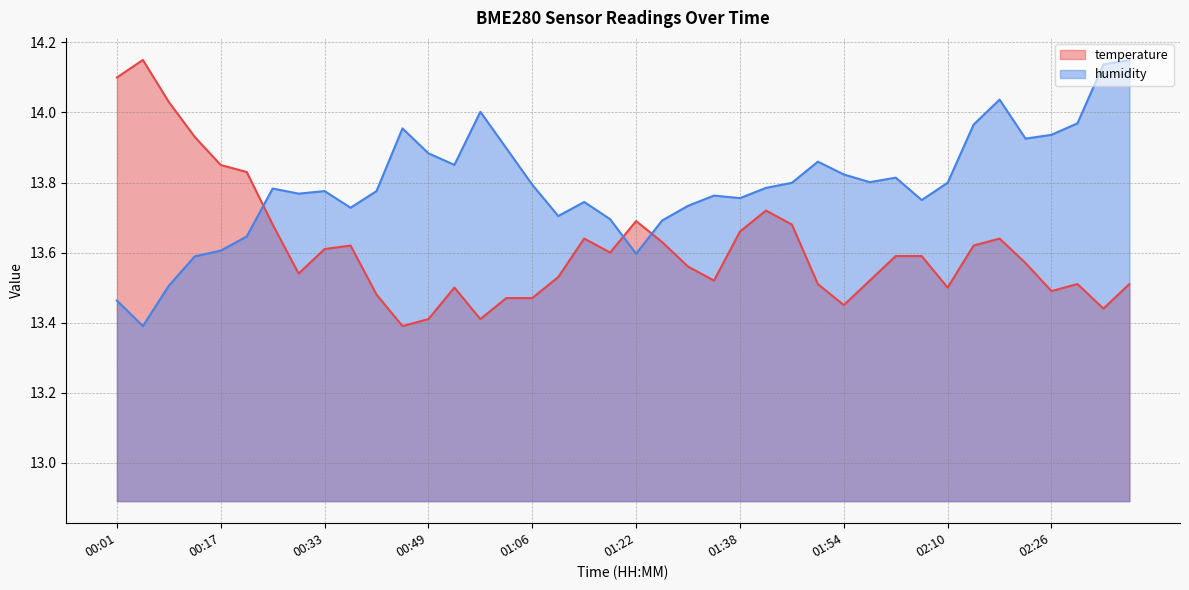

At which label does temperature reach its peak?

00:05